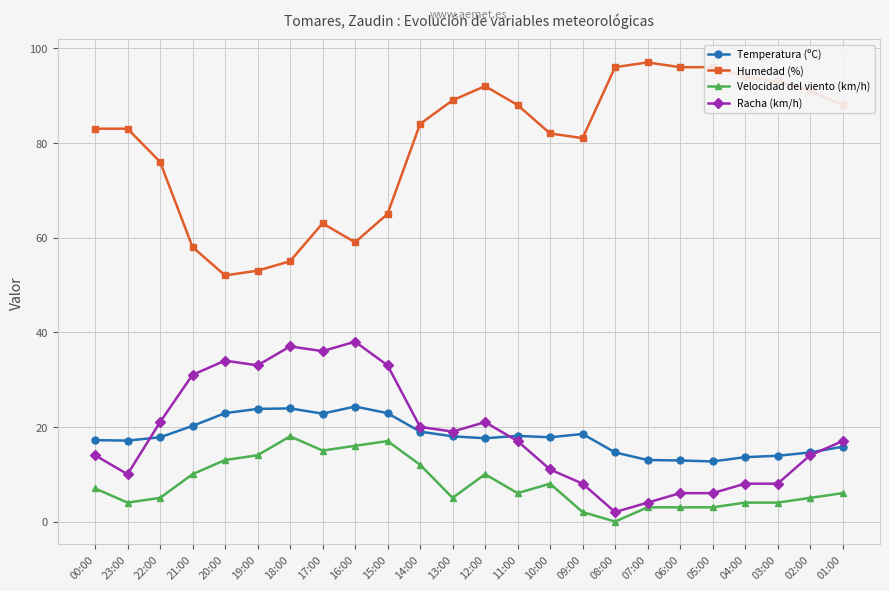

What is the difference between the maximum and second lowest values in the Racha (km/h) series?

34.0